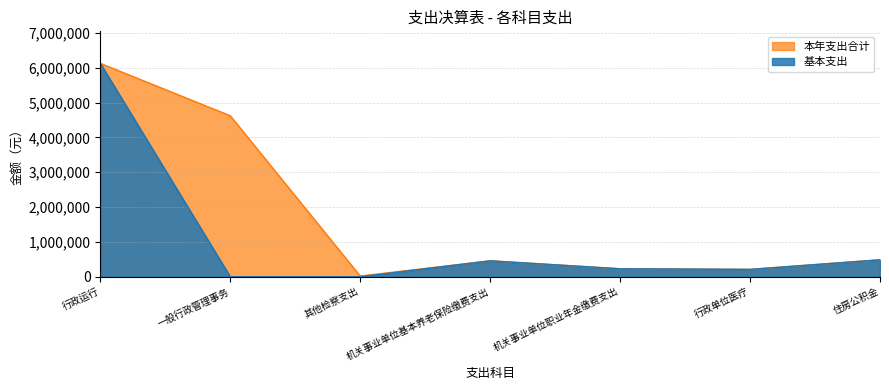

Reading left to right, transcribe all the data shown in this chart.

本年支出合计: 6124559.8	4620000.0	20000.0	456595.4	228297.7	210793.2	485573.0
基本支出: 6124559.8	0.0	0.0	456595.4	228297.7	210793.2	485573.0